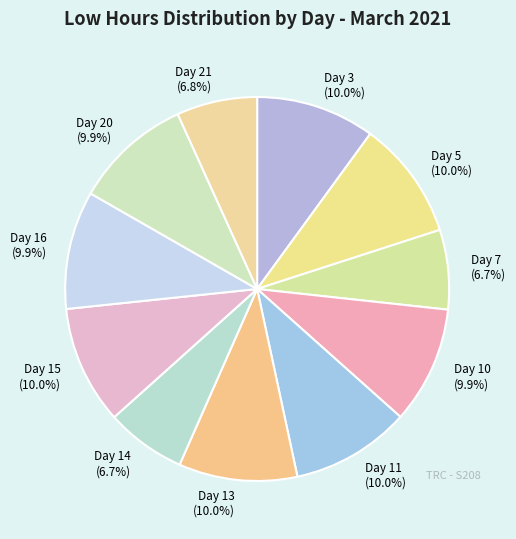

Is there any slice that represents more than half of the pie?

No